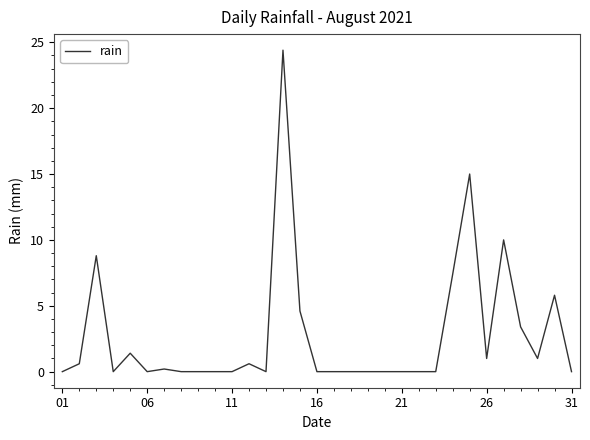

What is the difference between the maximum and minimum values?

24.4